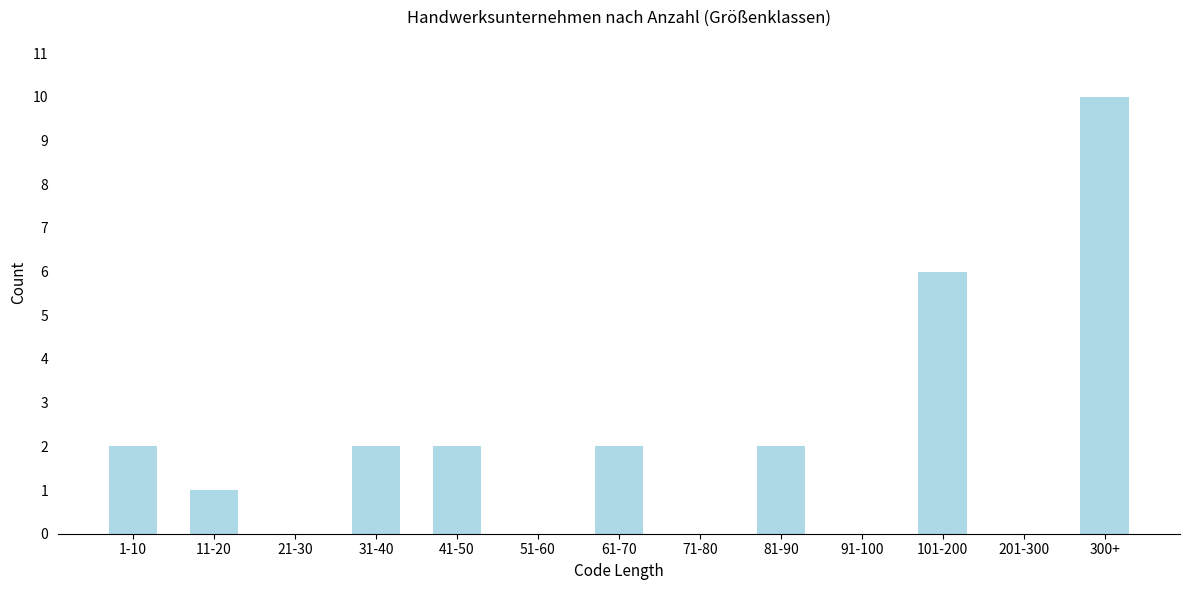

Reading left to right, transcribe all the data shown in this chart.

1-10=2	11-20=1	21-30=0	31-40=2	41-50=2	51-60=0	61-70=2	71-80=0	81-90=2	91-100=0	101-200=6	201-300=0	300+=10